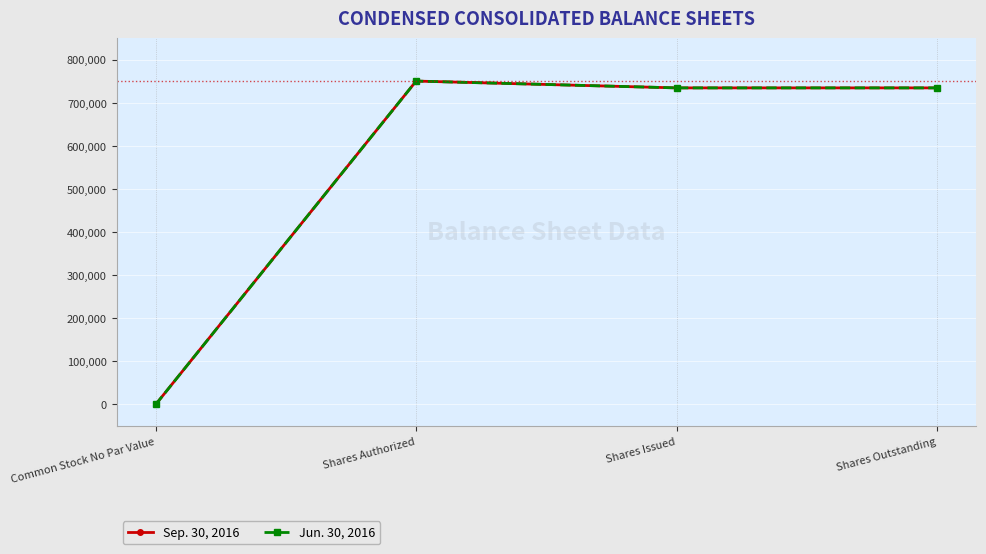

What is the total value across all series at Shares Outstanding?

1468366